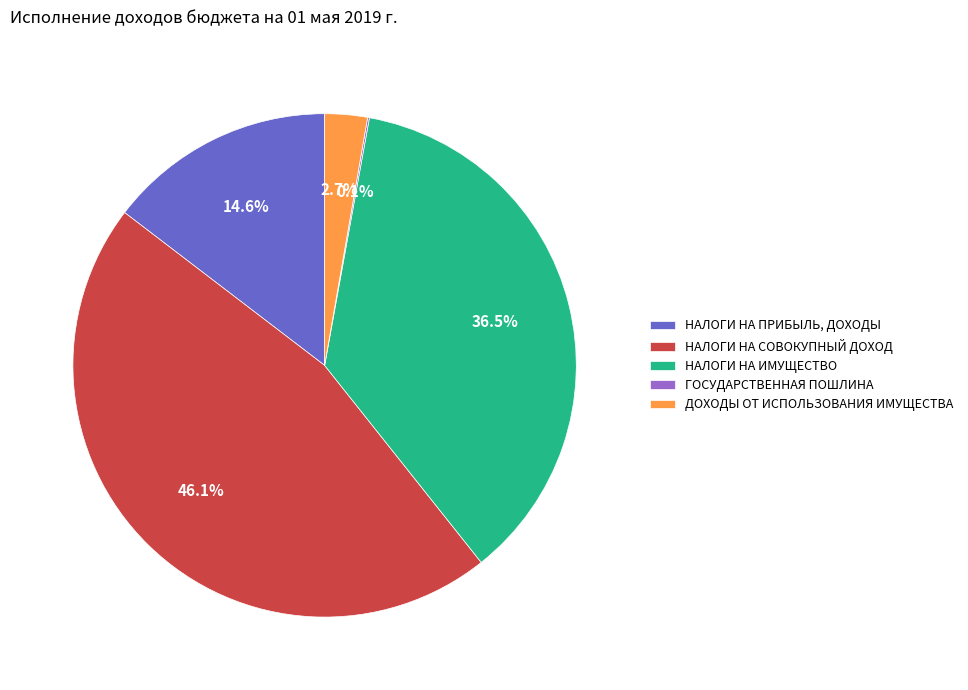

Does НАЛОГИ НА СОВОКУПНЫЙ ДОХОД account for over 50% of the chart?

No